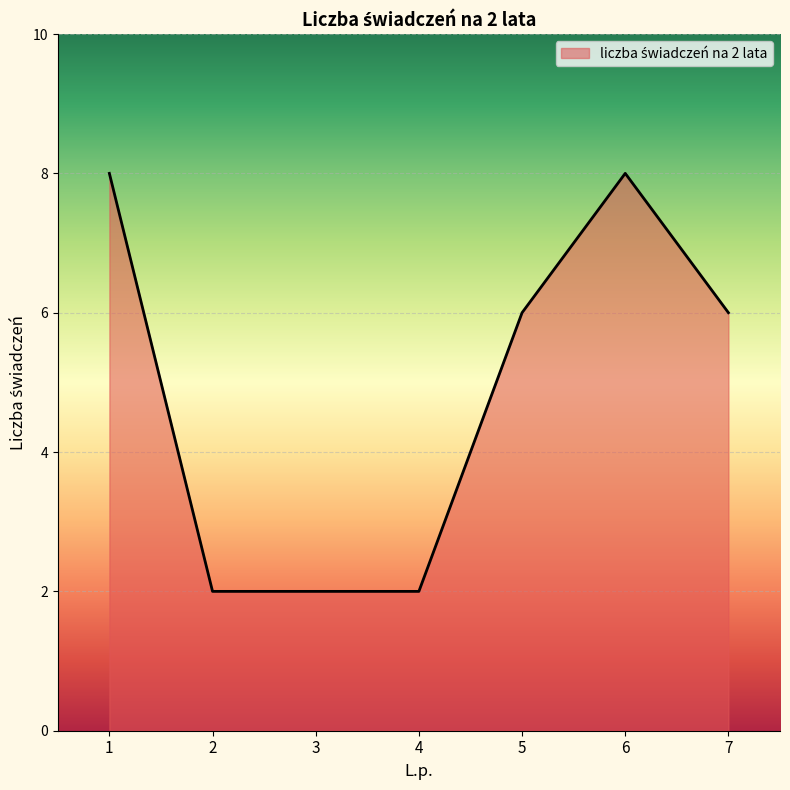

Is it true that the value at 3 is 2?

True